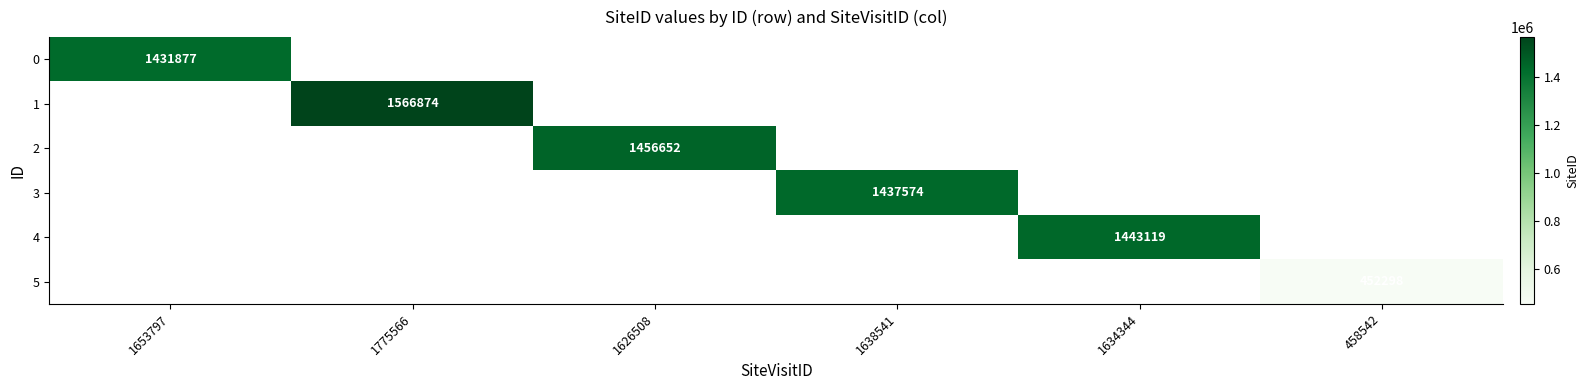

How many distinct data groups are displayed?

6